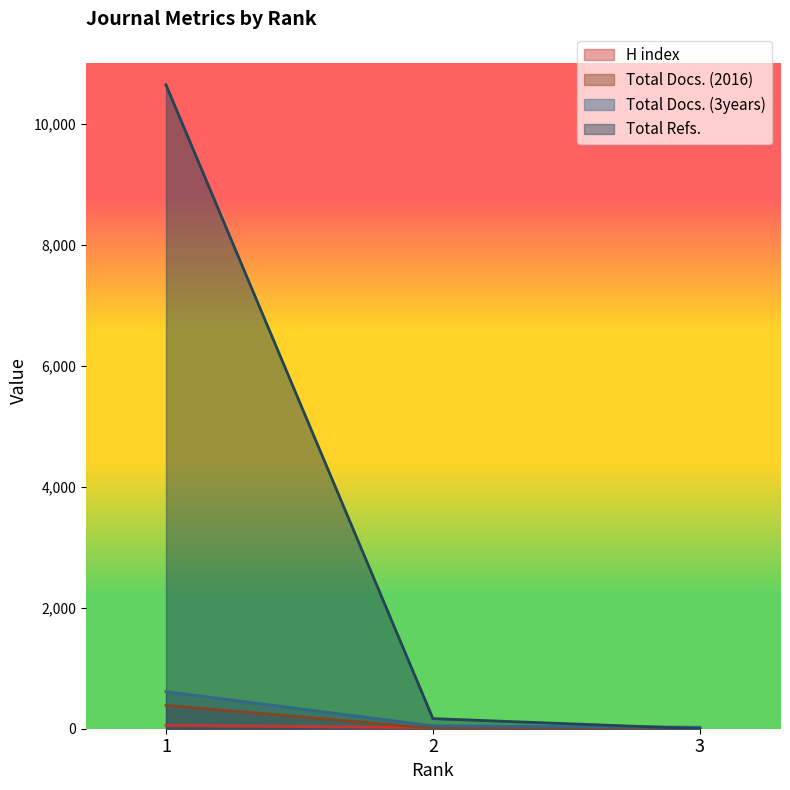

Which label corresponds to the largest value in the chart?

1